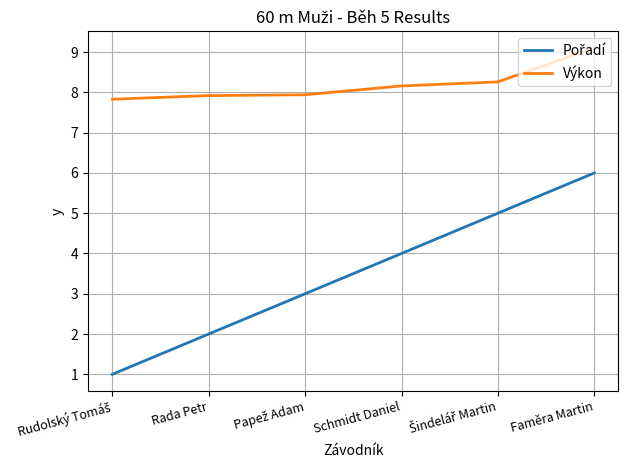

Read the Výkon value at Schmidt Daniel.

8.2